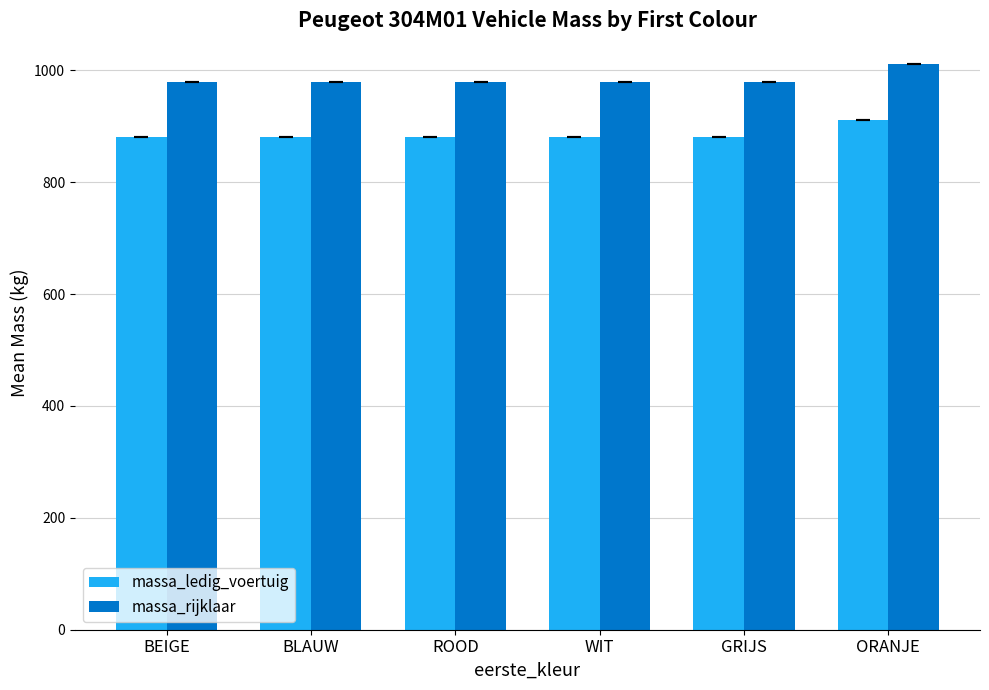

True or false: massa_ledig_voertuig has a value of 912 at ORANJE.

True